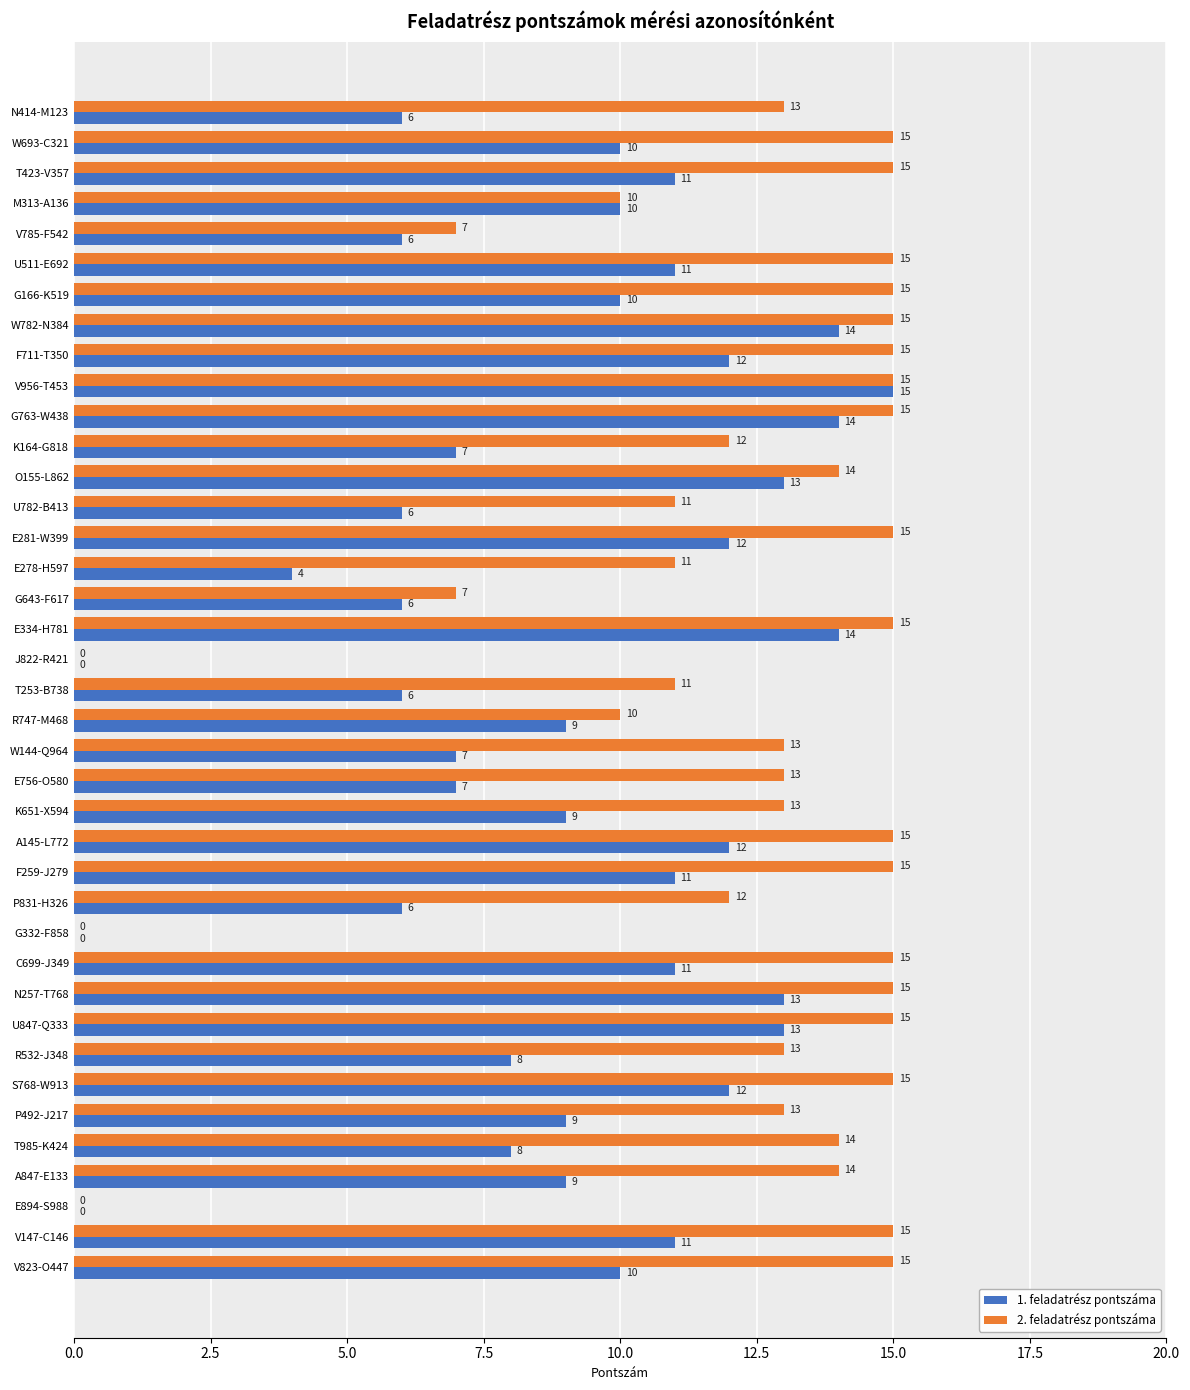

At which category is the sum across all series the highest?

V956-T453